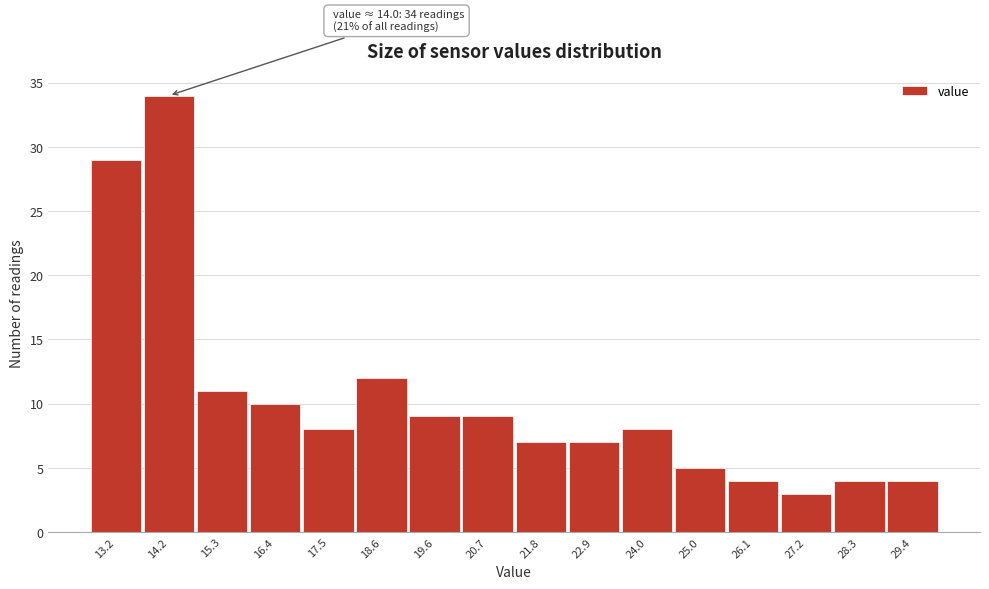

Which range on the x-axis has the tallest bar?

13.8 to 14.8